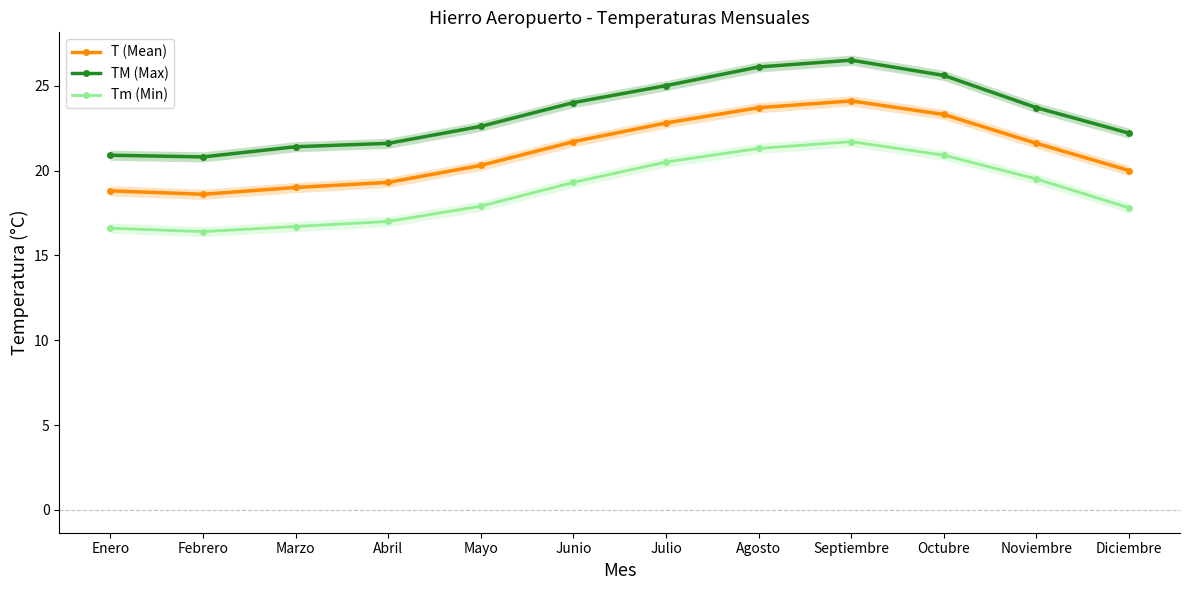

What are all the series names shown in the legend?

T (Mean), TM (Max), Tm (Min)